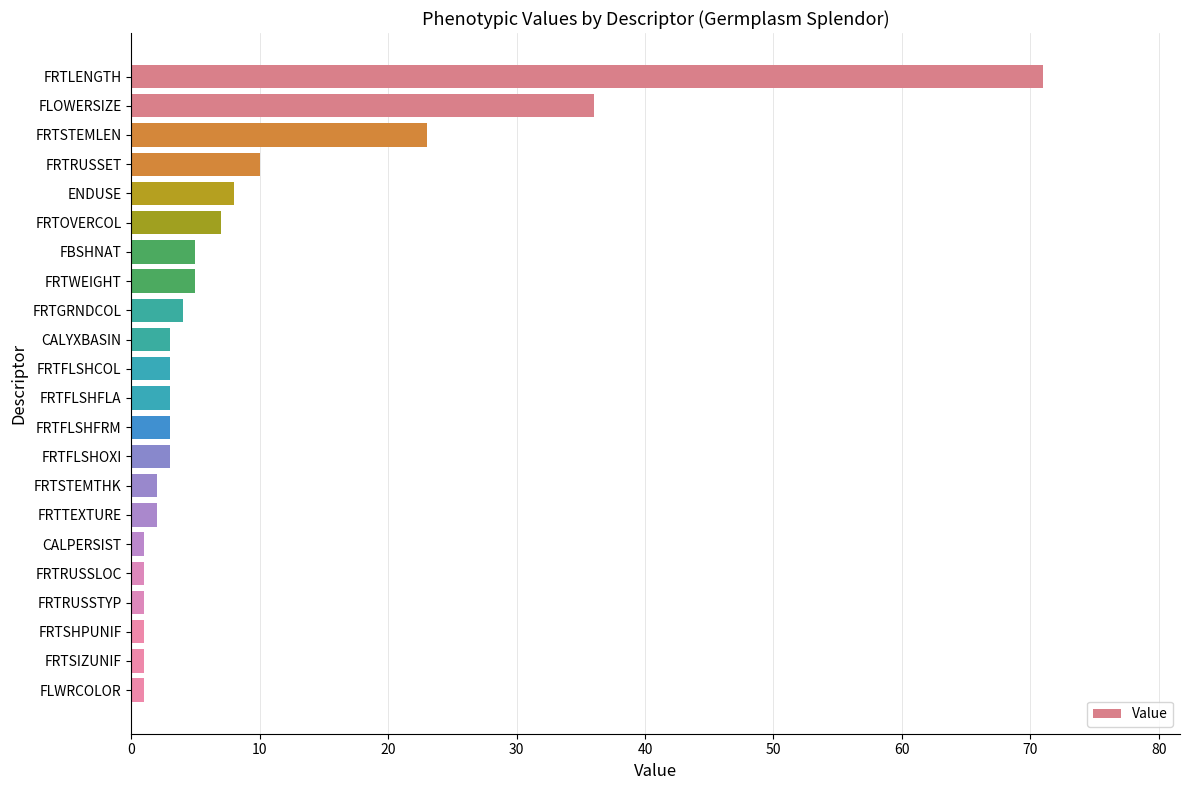

Count the number of data series in this chart.

1